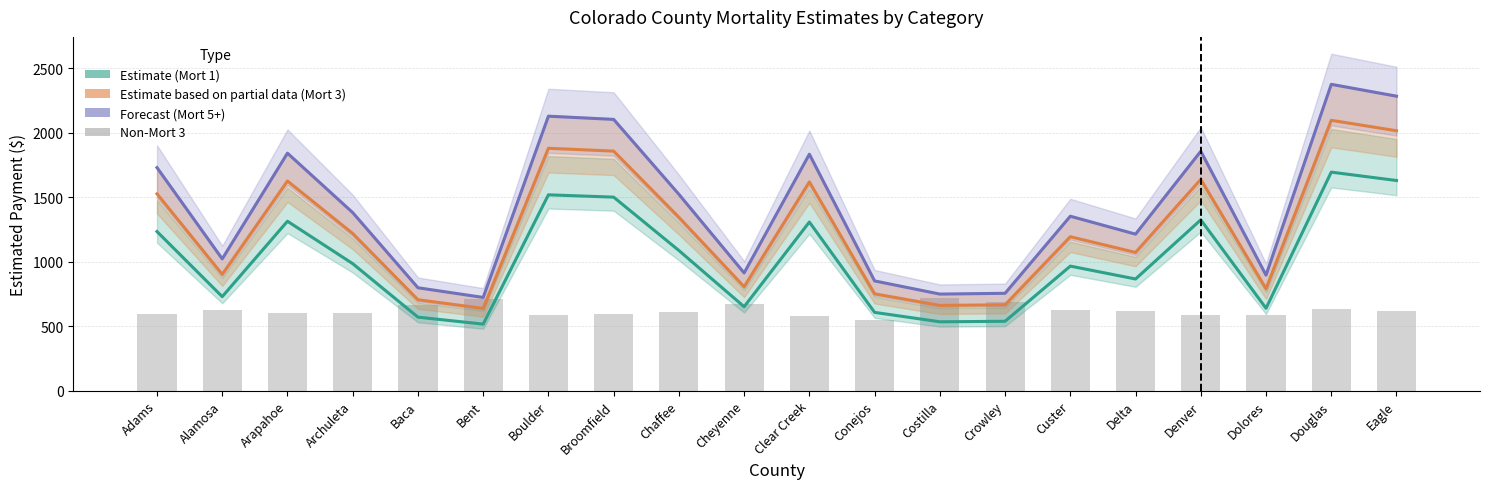

What position from the left is Baca?

5